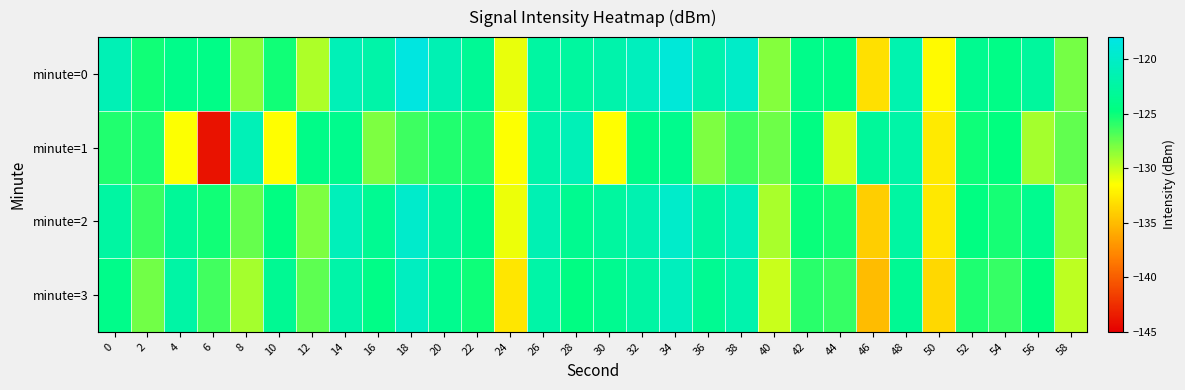

Reading right to left, list all the values displayed in this chart.

minute=0: 58=-127.9	56=-122.8	54=-124.3	52=-123.6	50=-131.8	48=-121.6	46=-133.1	44=-124.3	42=-124.1	40=-128.3	38=-119.9	36=-121.8	34=-118.9	32=-120.7	30=-121.8	28=-122.7	26=-122.4	24=-131.0	22=-123.3	20=-121.4	18=-118.3	16=-122.1	14=-121.1	12=-129.3	10=-125.2	8=-128.5	6=-124.3	4=-124.1	2=-125.3	0=-121.2
minute=1: 58=-127.4	56=-129.1	54=-124.8	52=-125.1	50=-132.6	48=-122.2	46=-123.0	44=-130.4	42=-124.5	40=-127.7	38=-126.4	36=-128.1	34=-123.8	32=-124.1	30=-131.6	28=-121.2	26=-122.0	24=-131.4	22=-125.5	20=-125.7	18=-126.4	16=-128.1	14=-123.8	12=-124.1	10=-131.6	8=-121.2	6=-144.0	4=-131.4	2=-125.5	0=-125.7
minute=2: 58=-128.9	56=-123.8	54=-125.3	52=-124.6	50=-132.7	48=-122.5	46=-134.1	44=-125.3	42=-125.0	40=-129.2	38=-120.8	36=-122.6	34=-119.8	32=-121.5	30=-122.7	28=-123.6	26=-121.3	24=-131.0	22=-124.2	20=-122.8	18=-119.7	16=-123.5	14=-120.9	12=-128.1	10=-124.6	8=-127.4	6=-125.2	4=-123.1	2=-126.3	0=-122.5
minute=3: 58=-129.8	56=-124.7	54=-126.2	52=-125.5	50=-133.6	48=-123.4	46=-135.0	44=-126.2	42=-125.9	40=-130.1	38=-121.7	36=-123.5	34=-120.7	32=-122.4	30=-123.6	28=-124.5	26=-122.2	24=-132.8	22=-125.1	20=-123.7	18=-120.5	16=-124.3	14=-122.1	12=-127.2	10=-123.4	8=-129.1	6=-126.5	4=-122.3	2=-127.8	0=-124.1